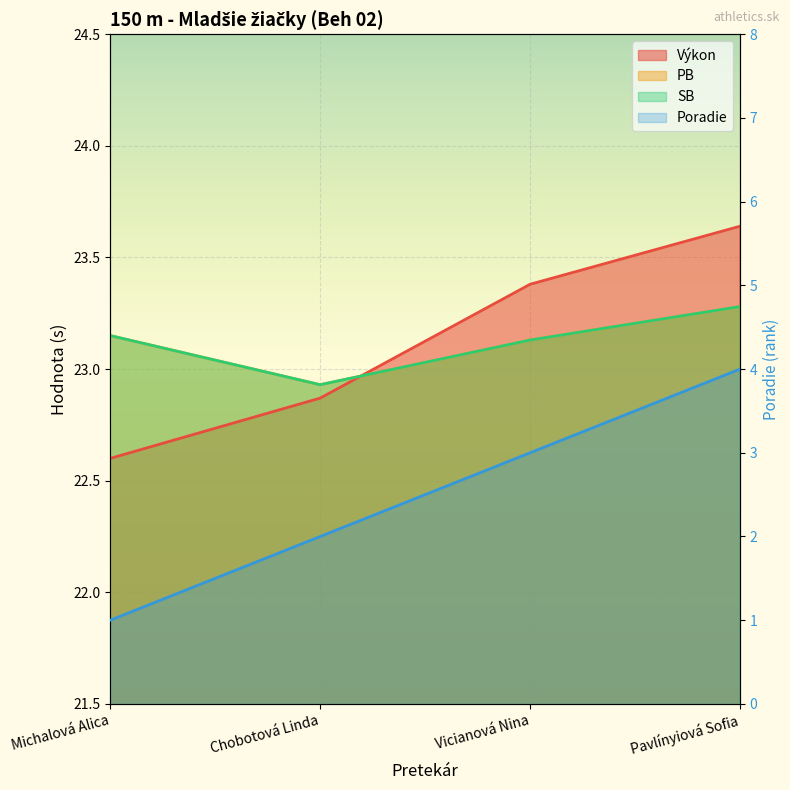

Reading left to right, list all the values displayed in this chart.

Poradie: 1.0	2.0	3.0	4.0
Výkon: 22.6	22.9	23.4	23.6
PB: 23.1	22.9	23.1	23.3
SB: 23.1	22.9	23.1	23.3